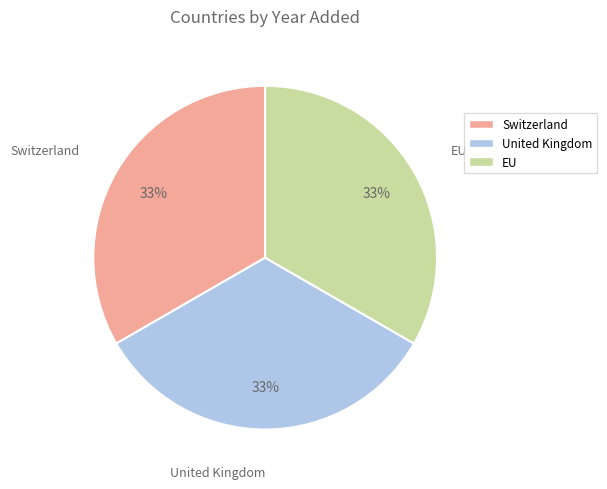

Is the sum of United Kingdom and EU greater than half?

Yes